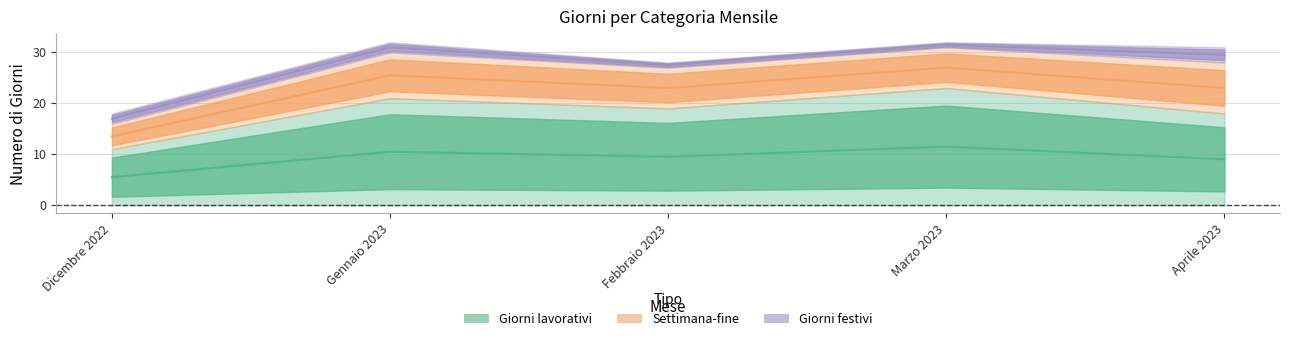

True or false: Settimana-fine and Giorni lavorativi intersect in this chart.

False